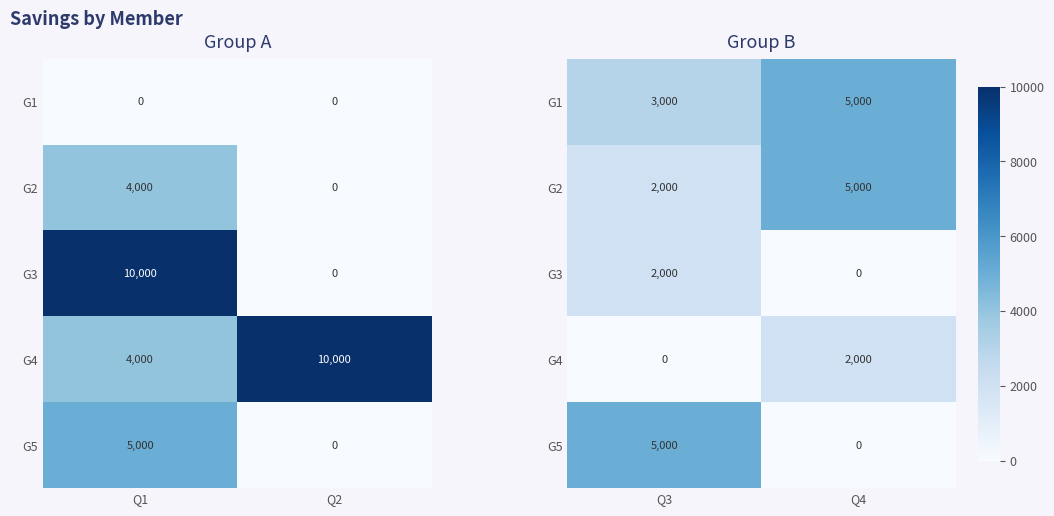

The value of G5 at Q4 is 1710. True or false?

False